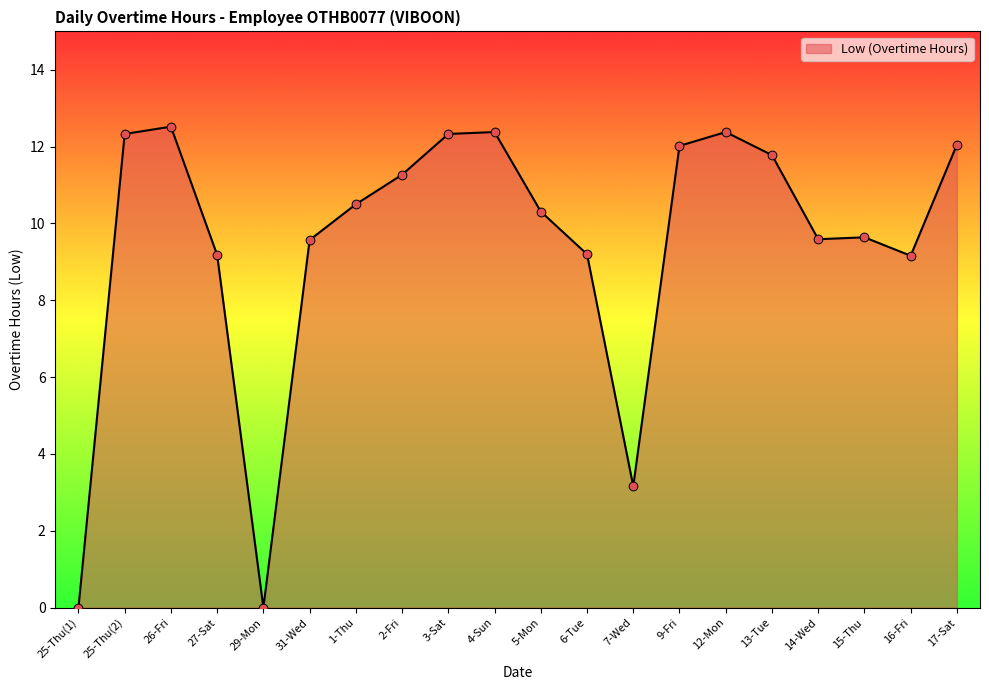

What is the change in value from 25-Thu(1) to 16-Fri?

+9.2